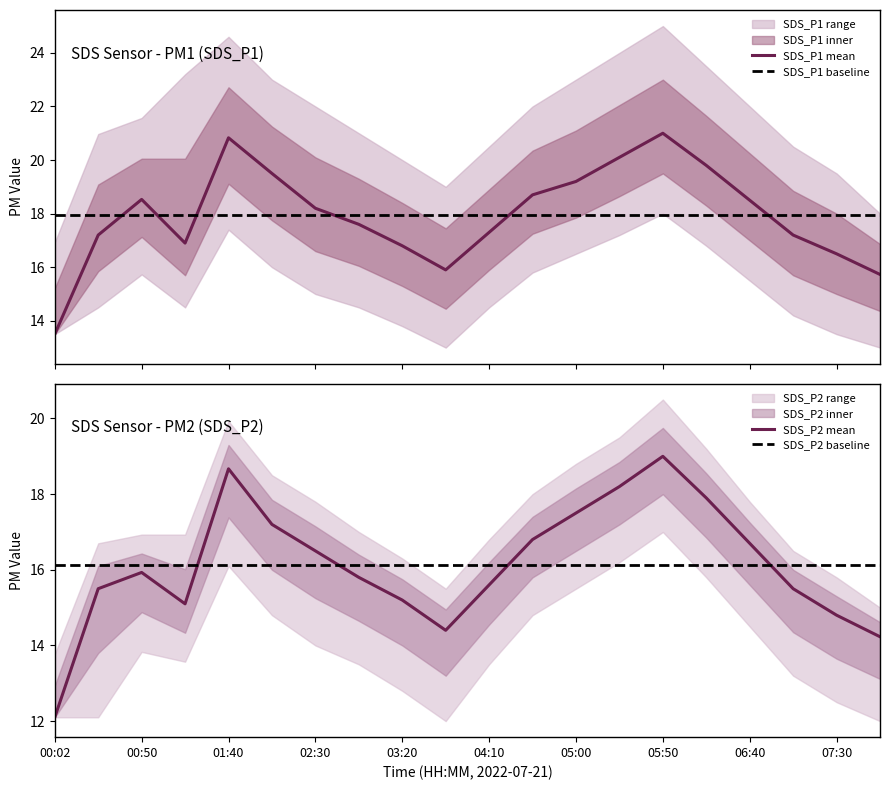

At which category does SDS_P1_high reach its first local valley?

03:45